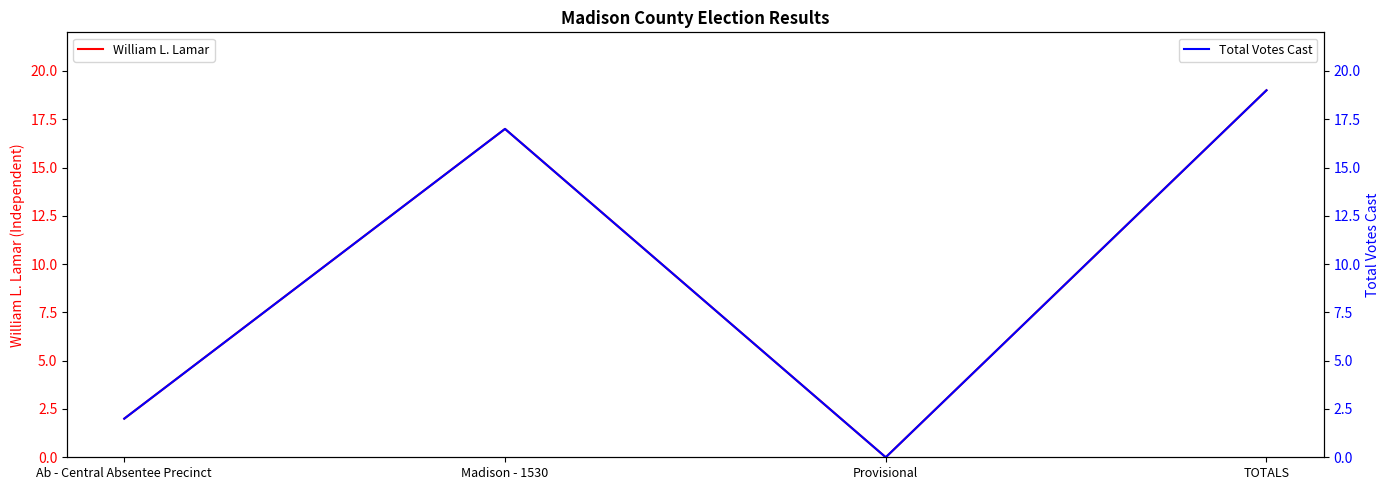

What is the highest value of the William L. Lamar series?

19